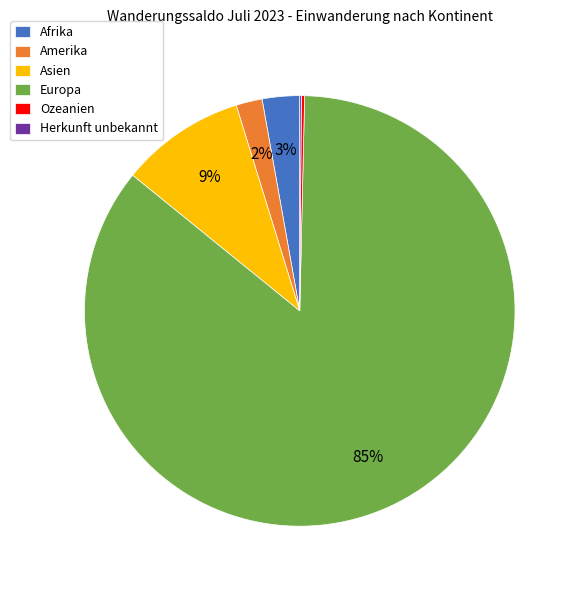

Between Asien and Amerika, which is larger?

Asien